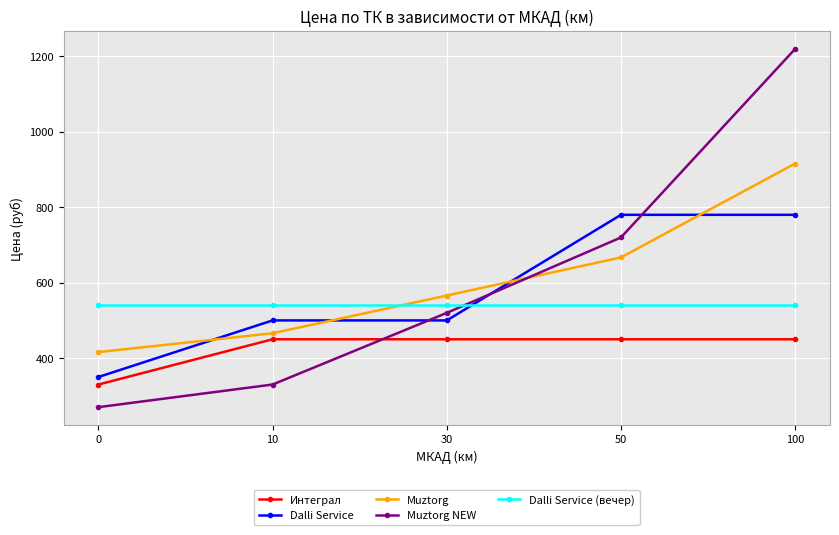

Which series changed the most between 30 and 50?

Dalli Service